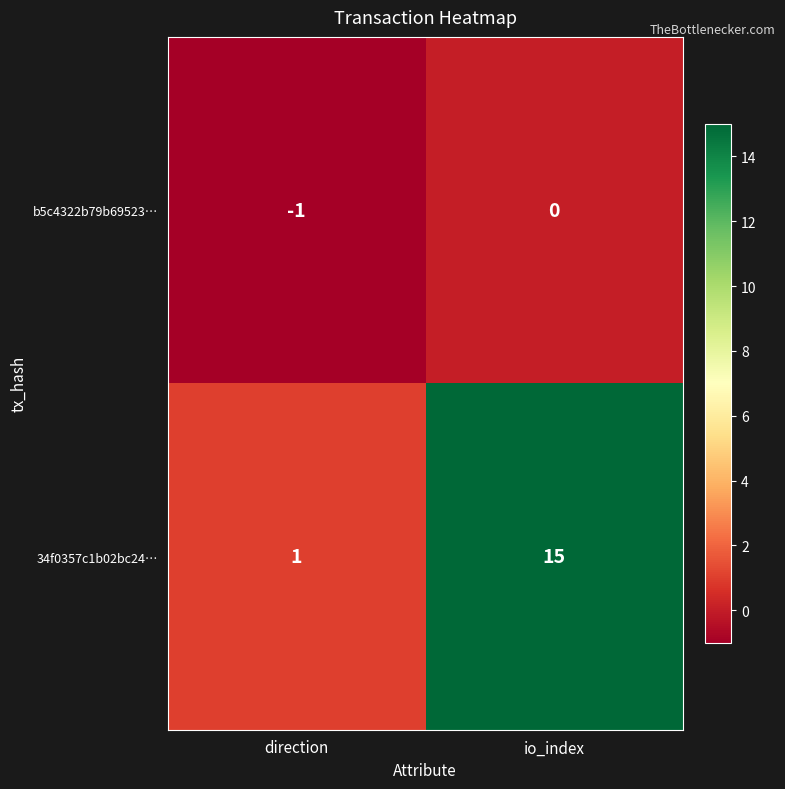

True or false: 34f0357c1b02bc24… has a value of 25 at io_index.

False